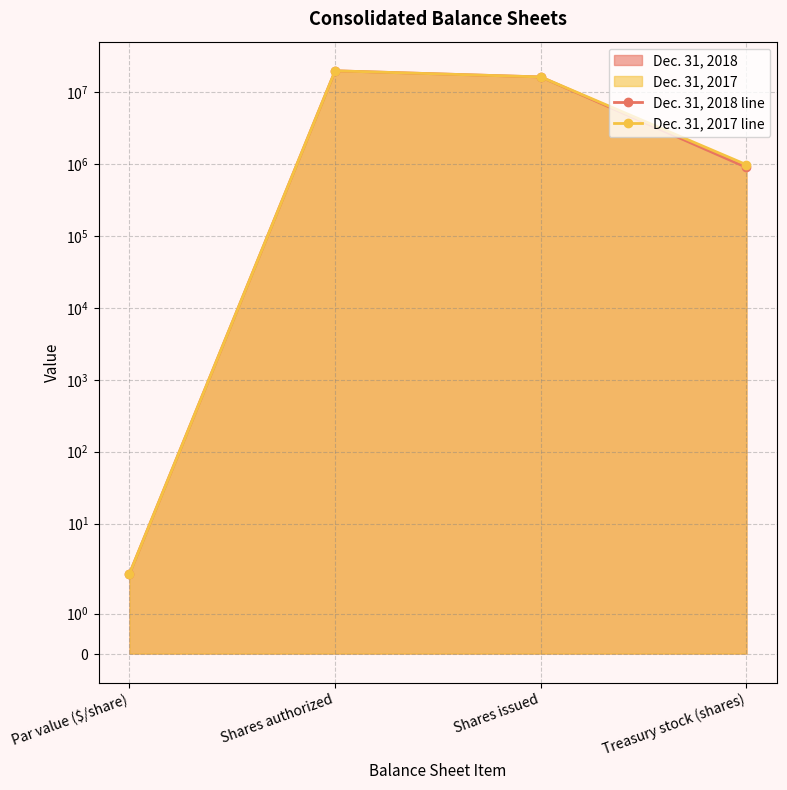

What is the difference between the maximum and second lowest values in the Dec. 31, 2017 line series?

19014538